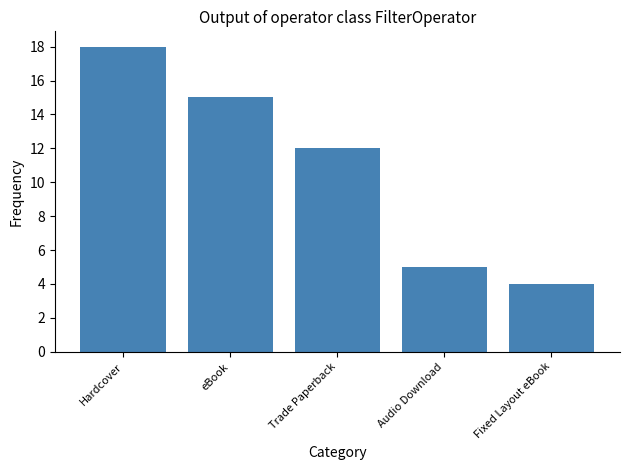

Rank the categories by value from lowest to highest.

Fixed Layout eBook, Audio Download, Trade Paperback, eBook, Hardcover